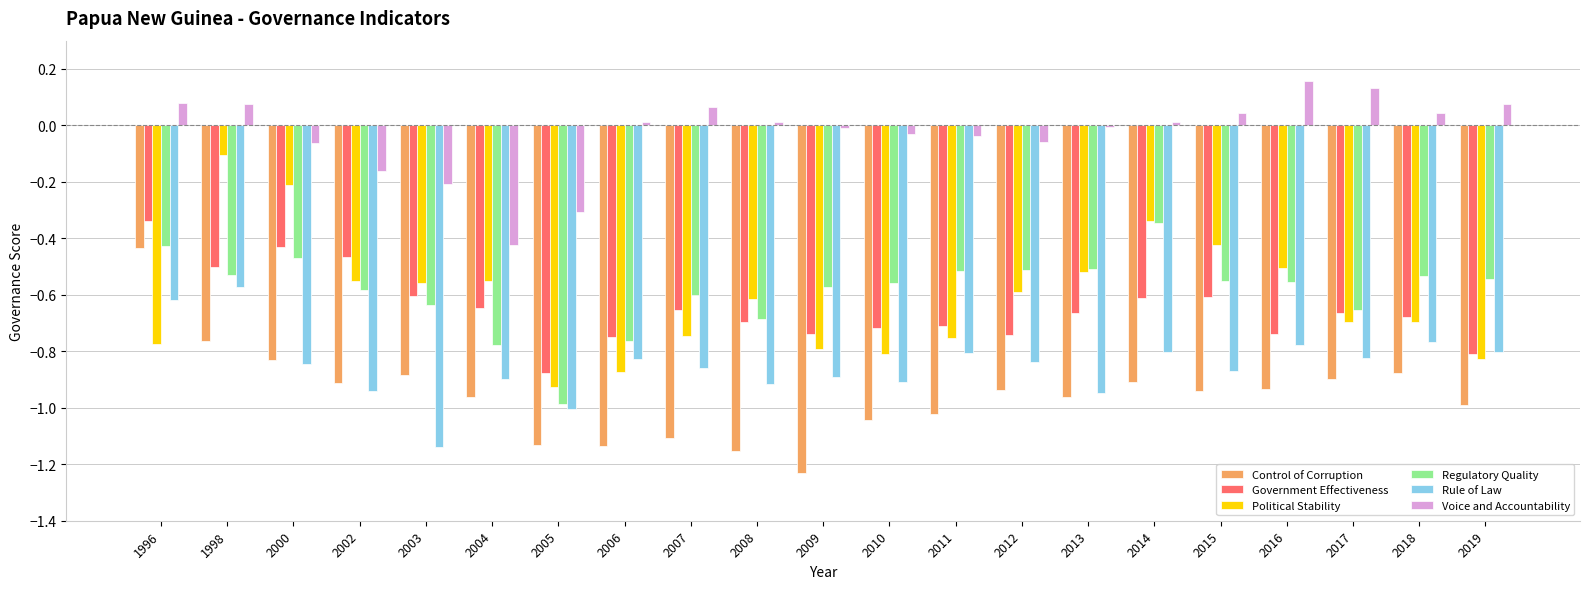

Which series changed the most between 2004 and 2010?

Voice and Accountability